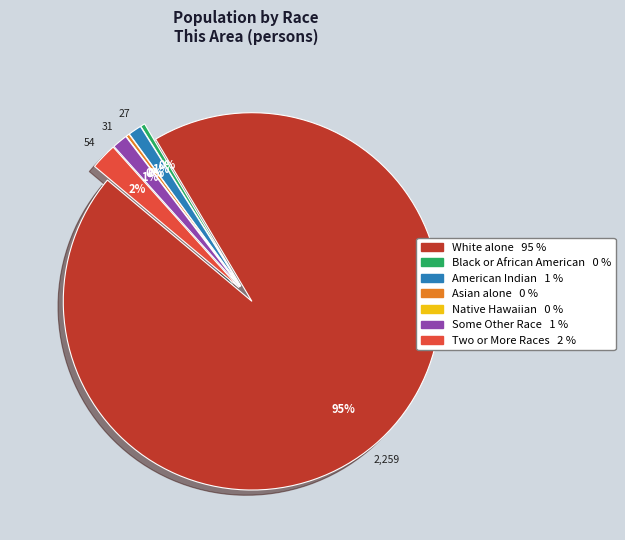

To the nearest percent, what is the average slice percentage?

14%